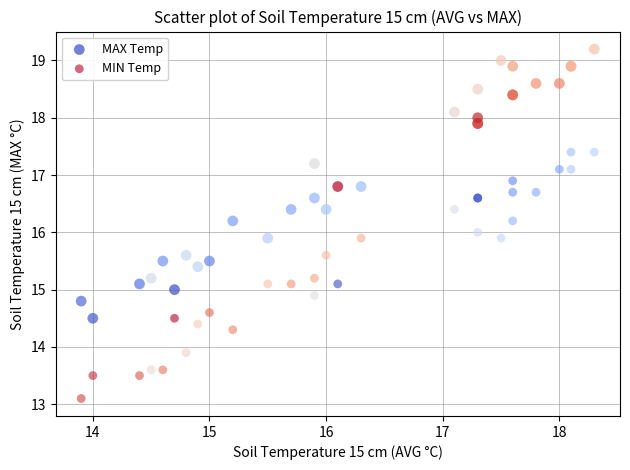

Which series contains the lowest Y value?

MIN Temp